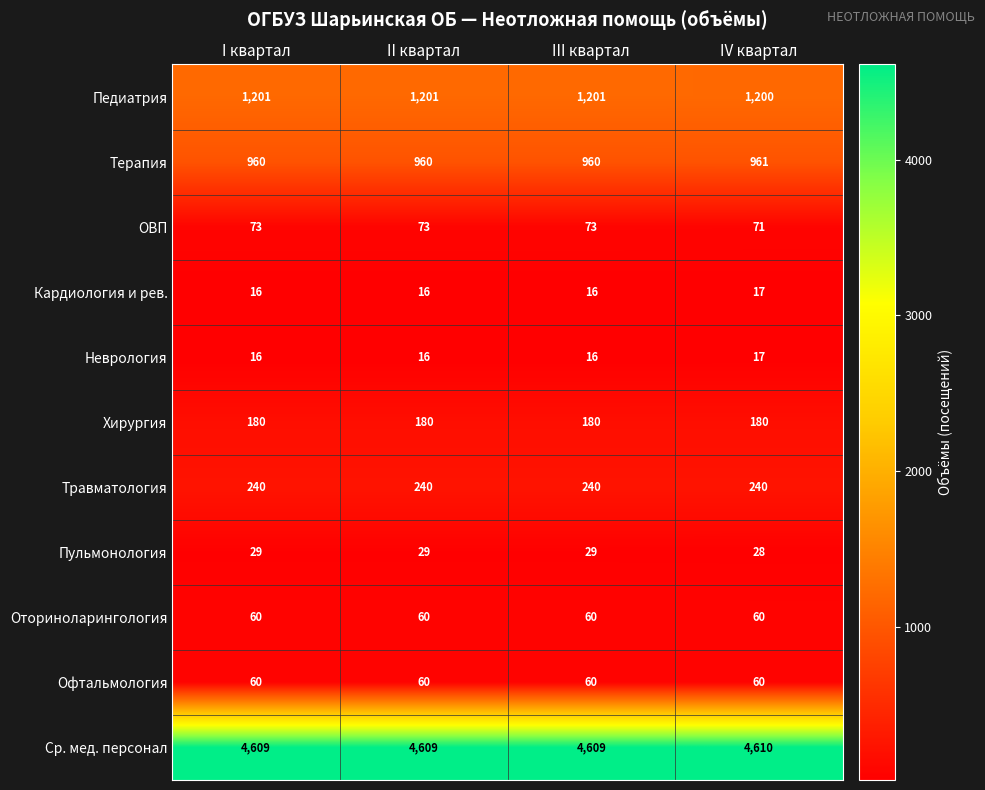

What is the total value across all series at I квартал?

7444